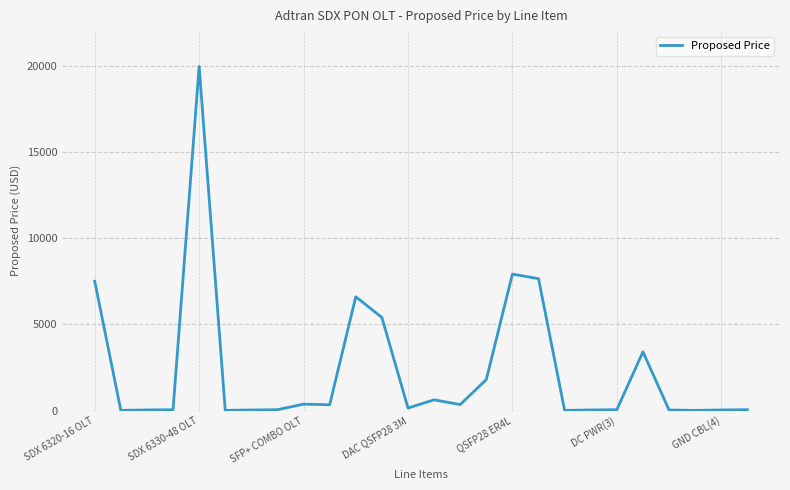

How many lines are shown in the chart?

1